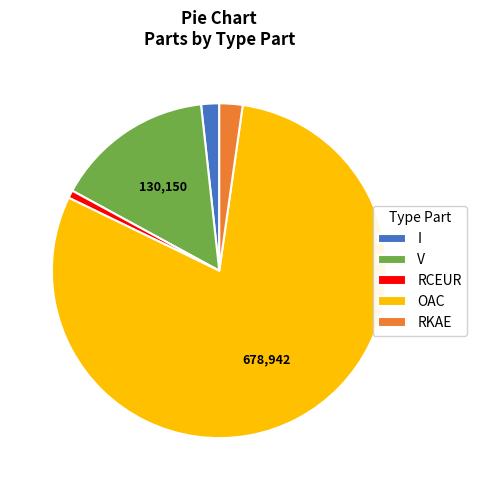

What is the largest slice in the pie chart?

OAC